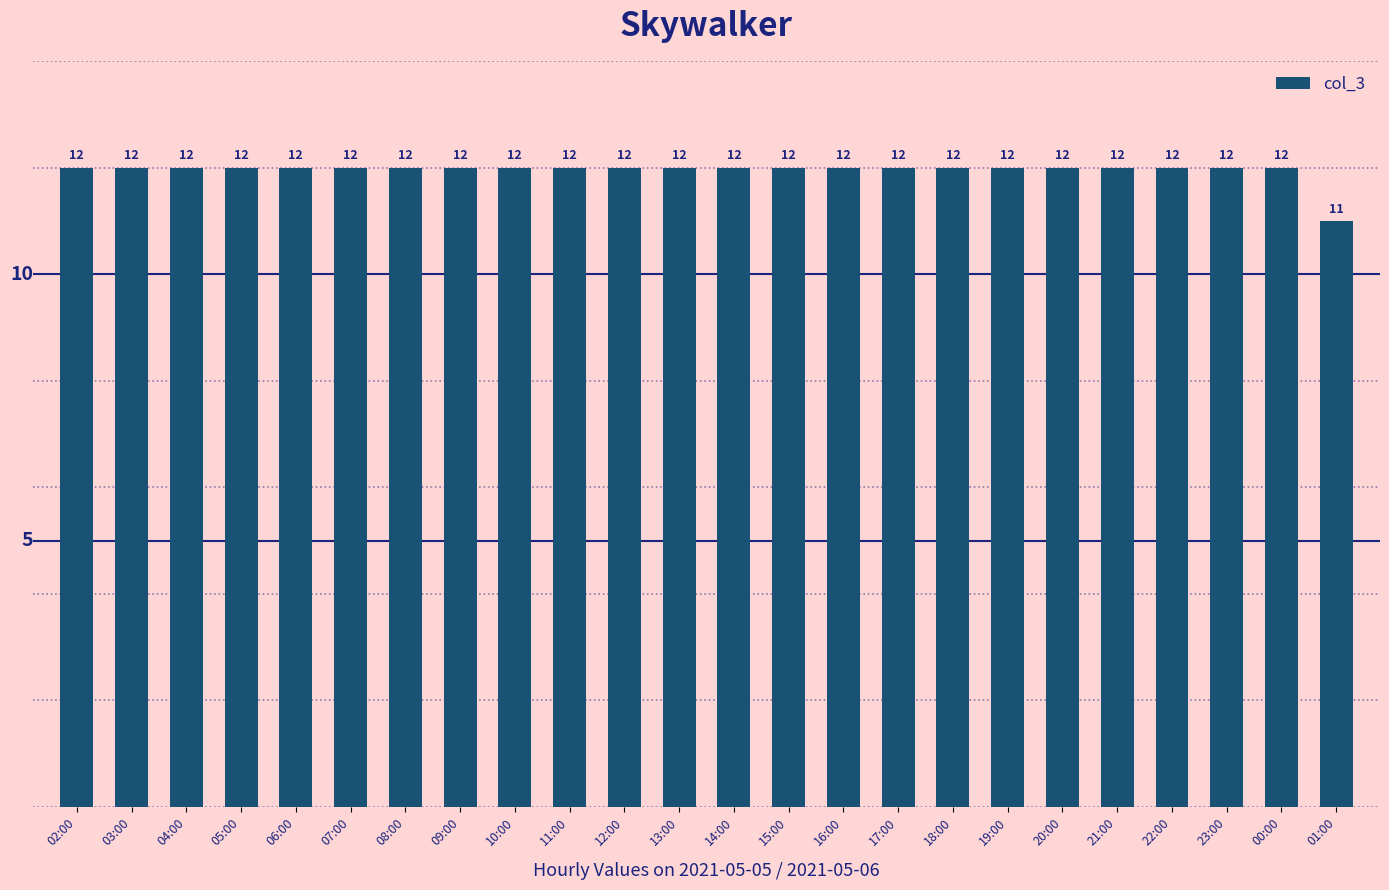

Read the value at 03:00.

12